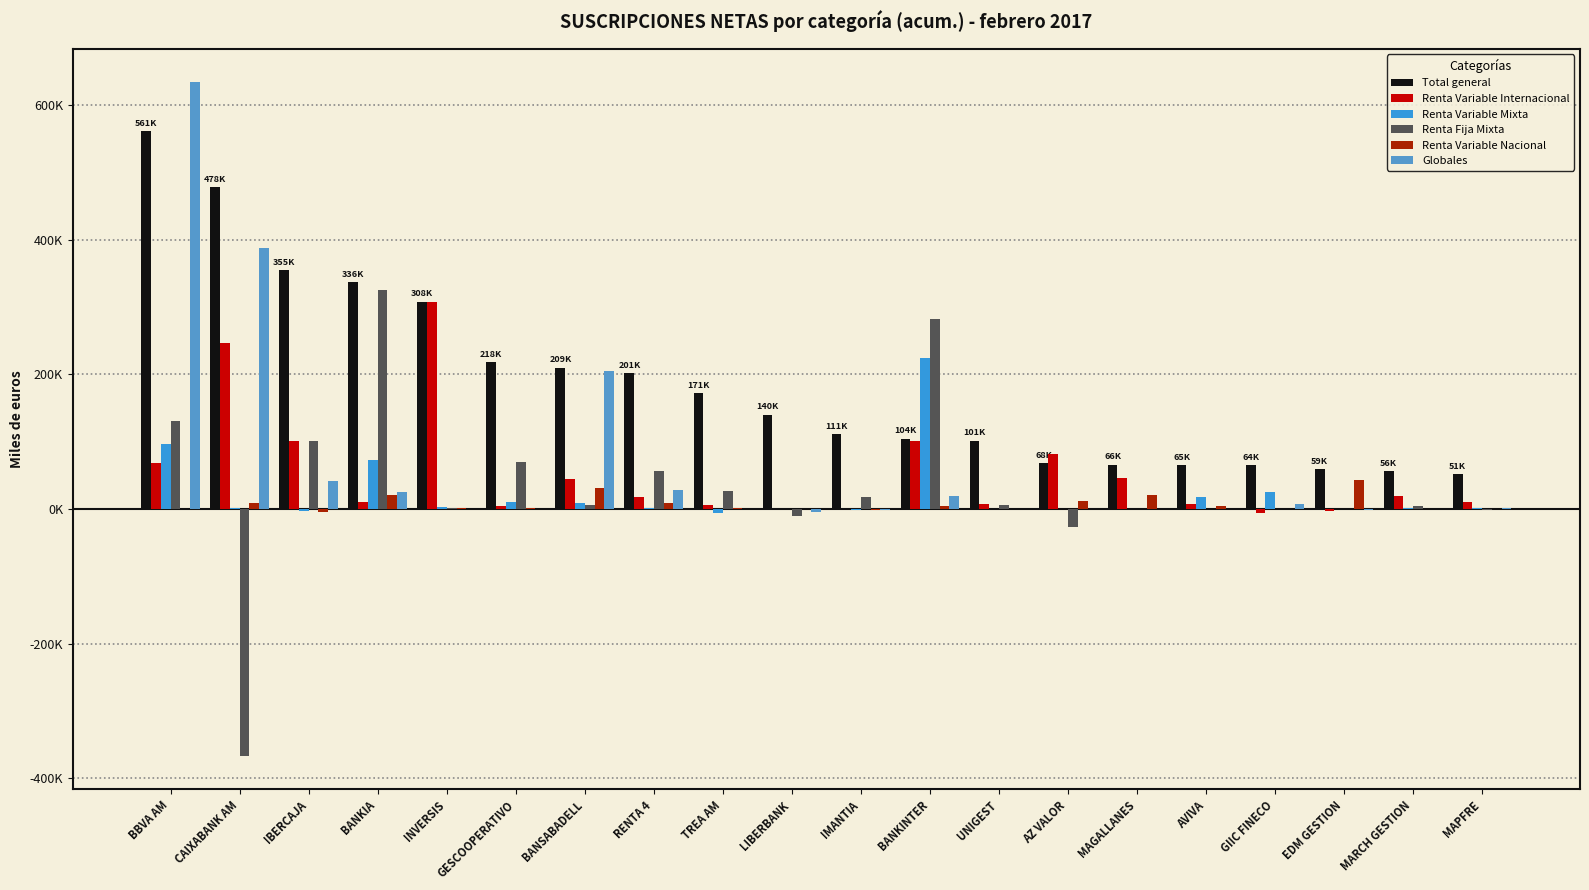

What is the total value across all series at INVERSIS?

620965